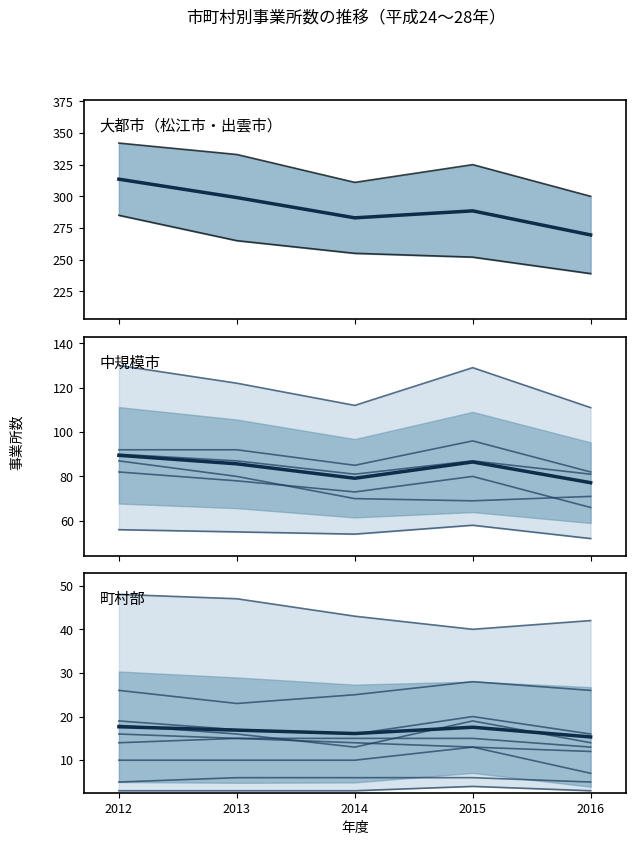

How many values in the 平成26年 series exceed 43?

8